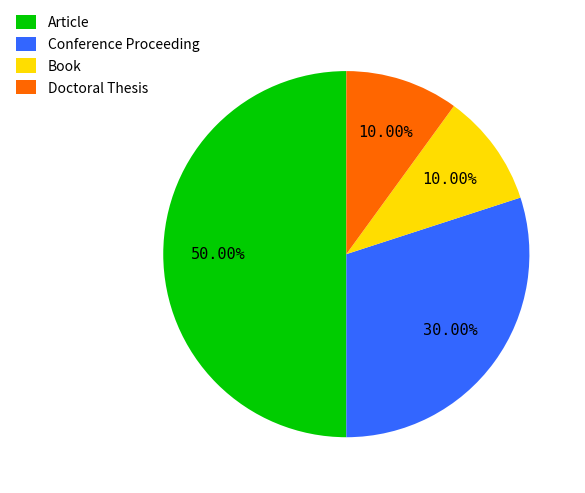

Does Doctoral Thesis account for over 50% of the chart?

No